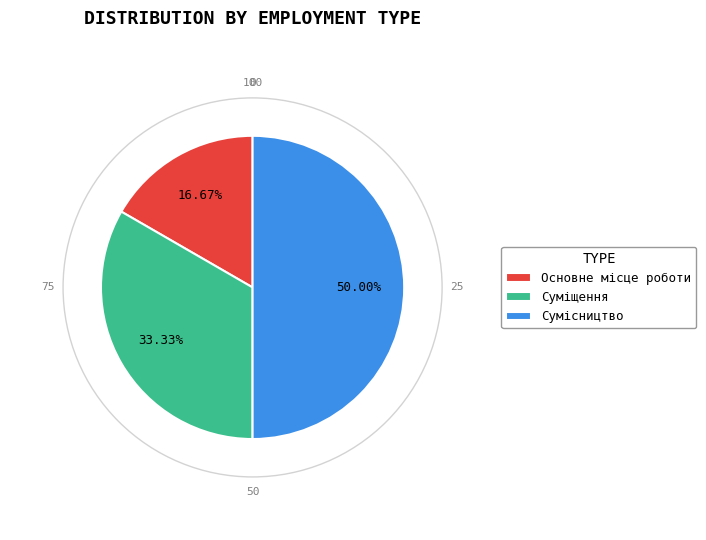

To the nearest percent, what is the average slice percentage?

33%